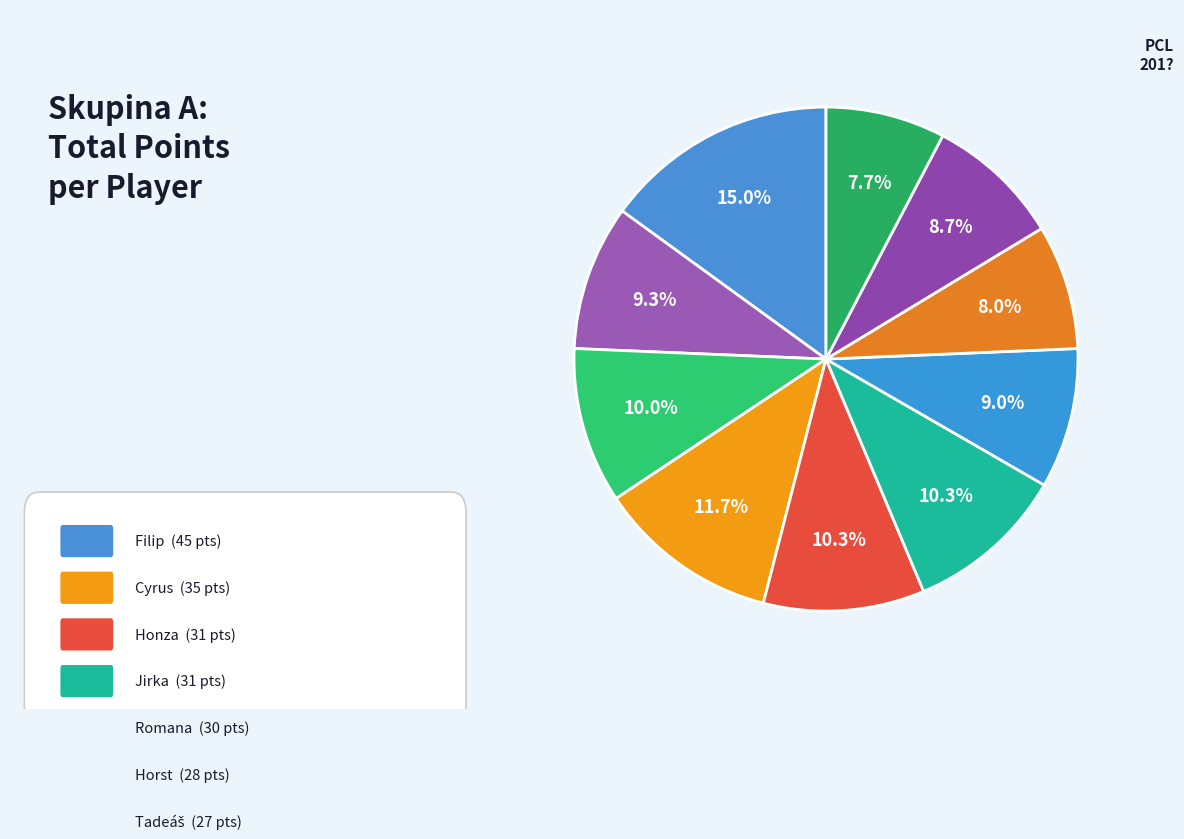

Count the number of slices in the pie.

10